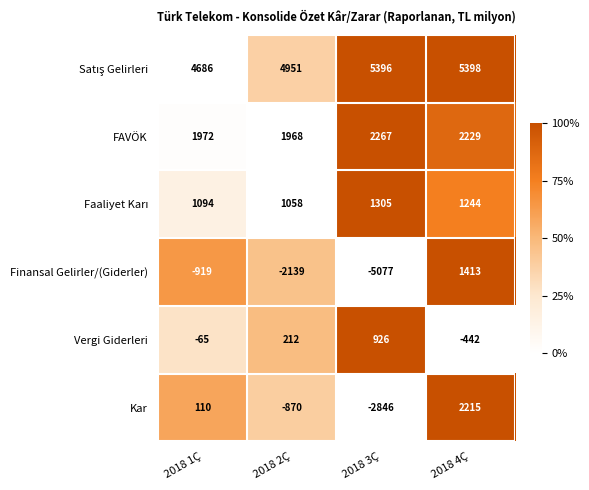

At how many categories does at least one series exceed 3431?

4